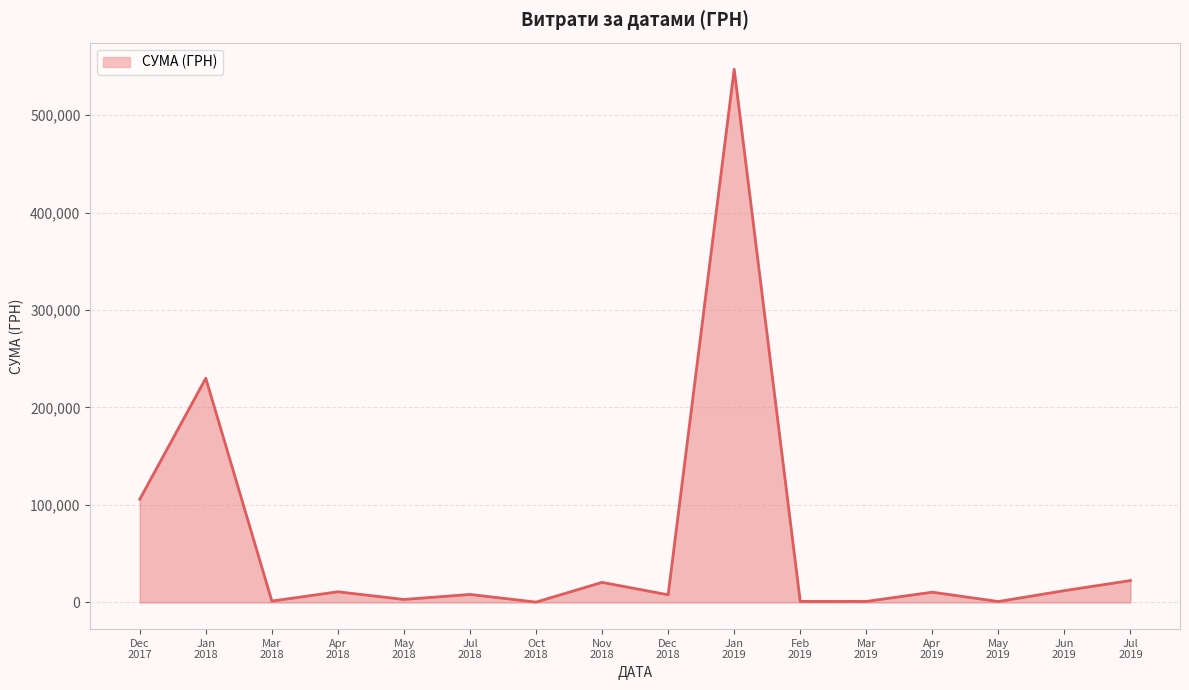

What is the sum of all values?

983536.8